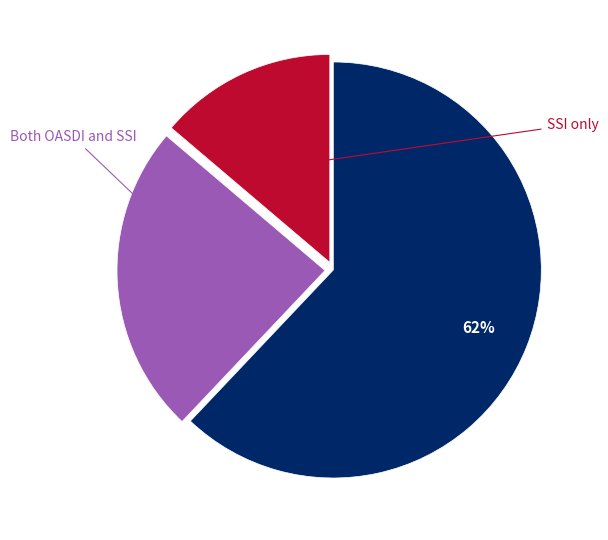

How many segments does this pie chart have?

3